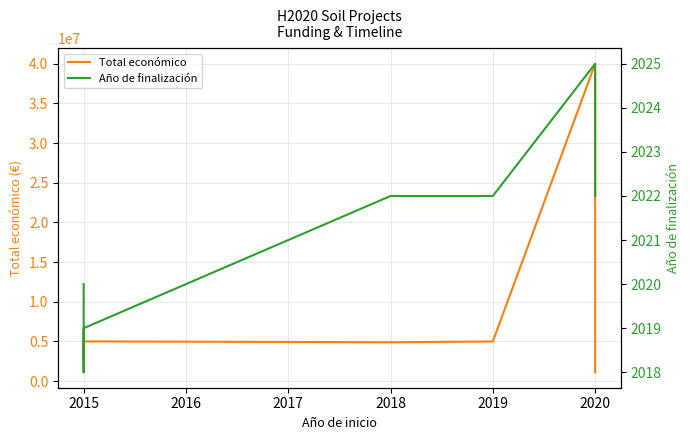

True or false: Total económico and Año de finalización cross at least once.

False